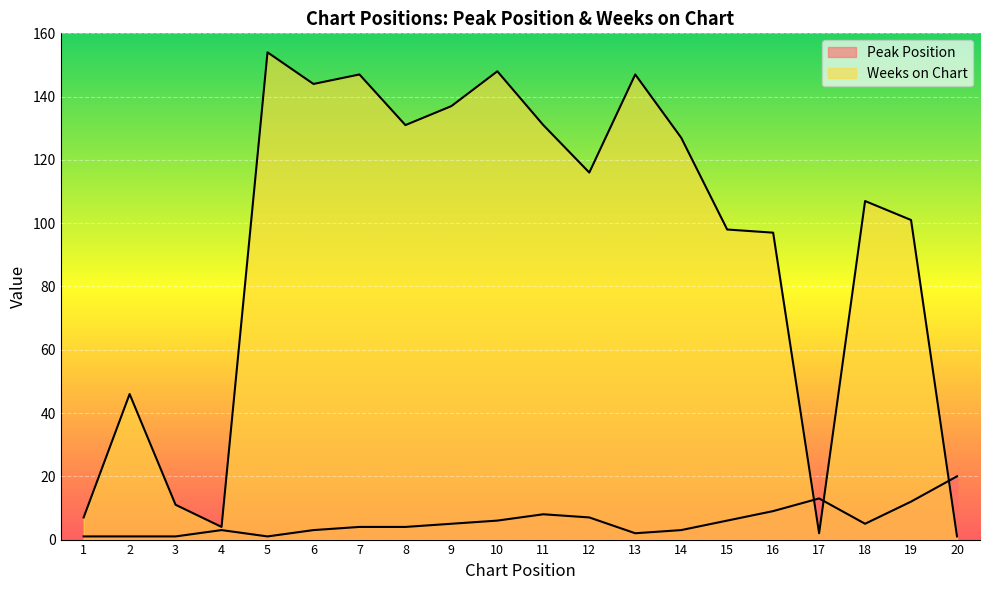

Does the chart display data point markers on the line(s)?

No